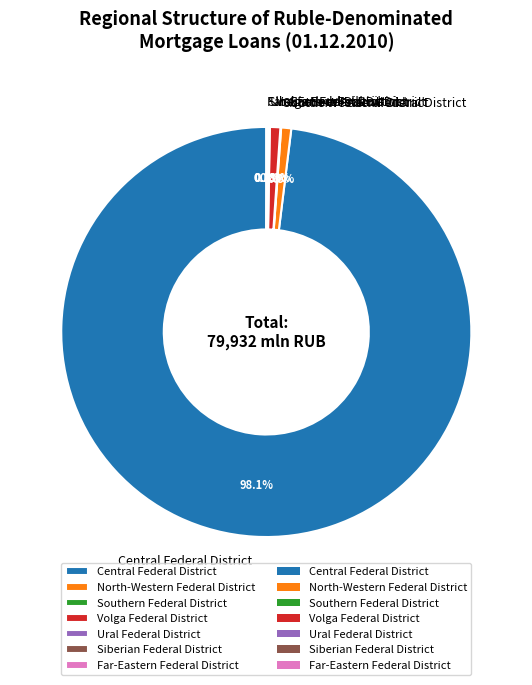

Is the sum of Volga Federal District and North-Western Federal District greater than half?

No